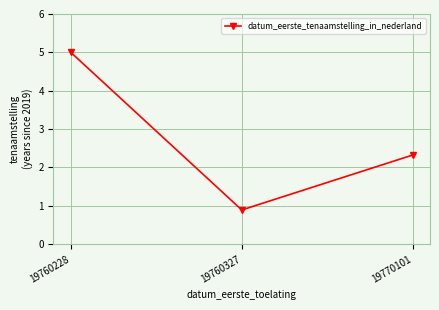

Reading left to right, what are all the values shown in this chart?

5.0	0.9	2.3